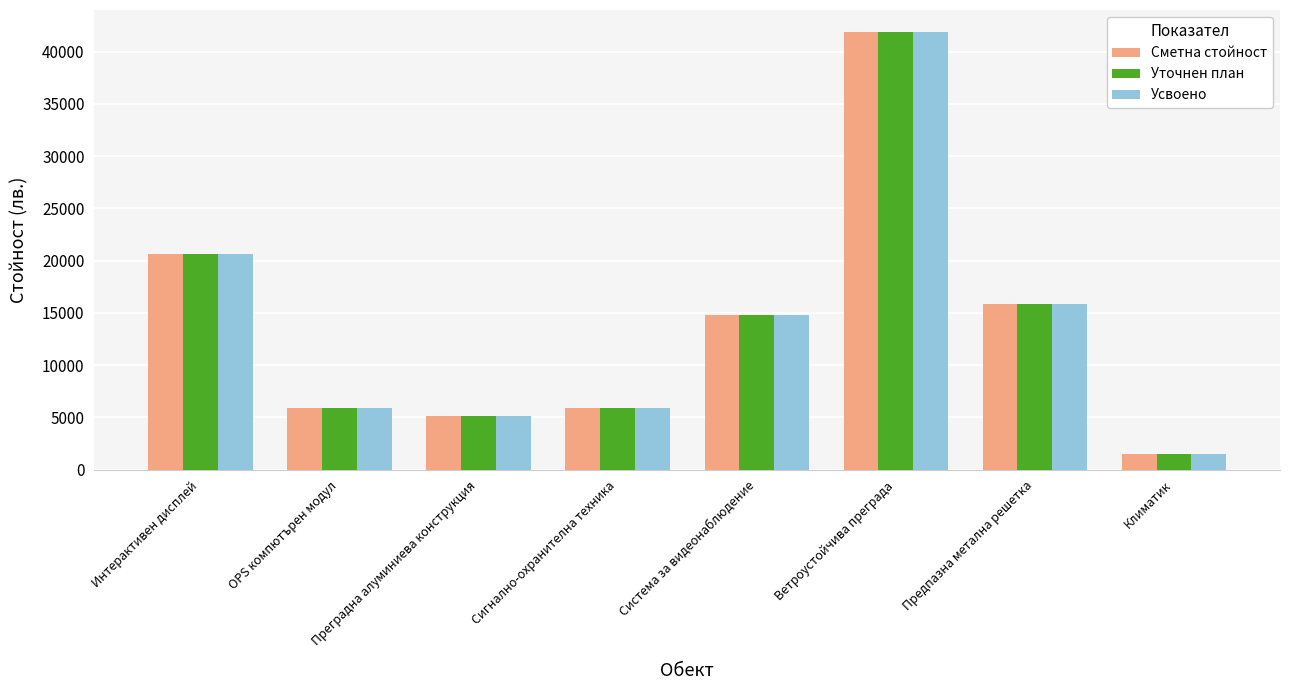

The Уточнен план series shows 20617 at Интерактивен дисплей. True or false?

True